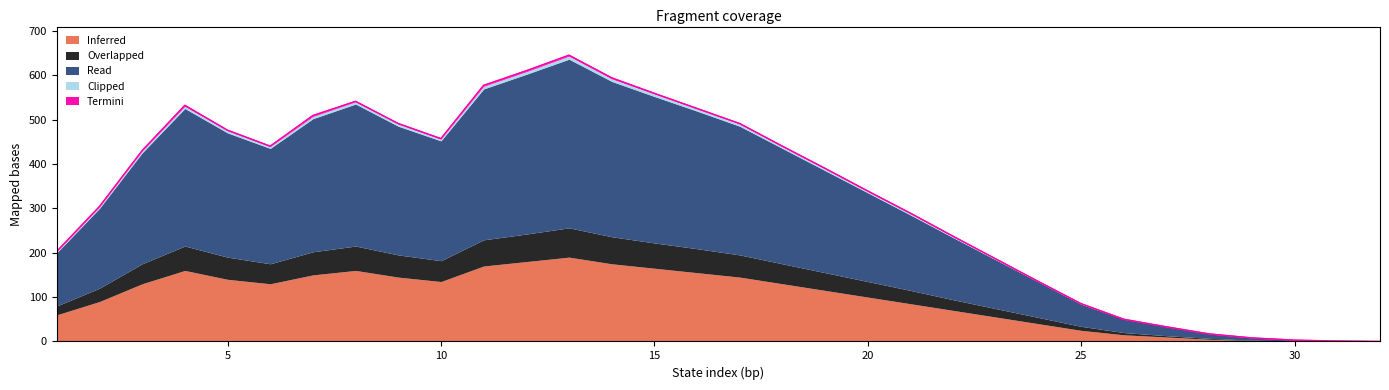

How many lines are shown in the chart?

5